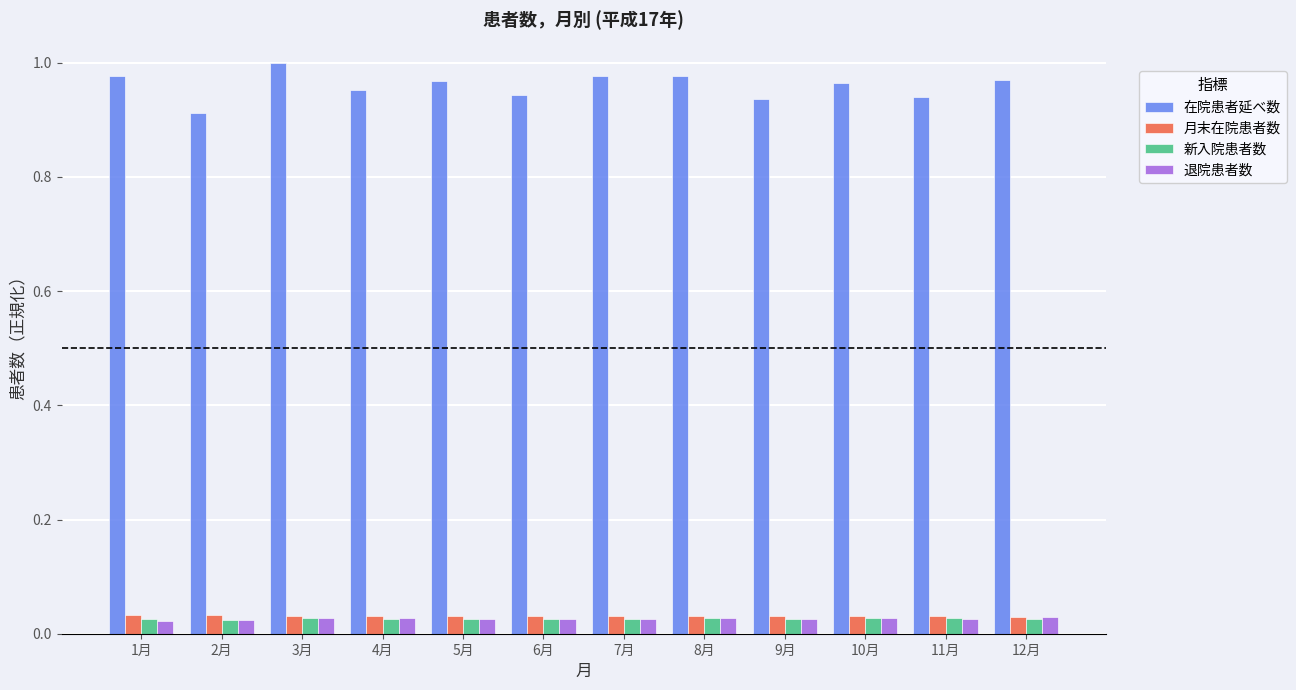

What position from the left is 7月?

7